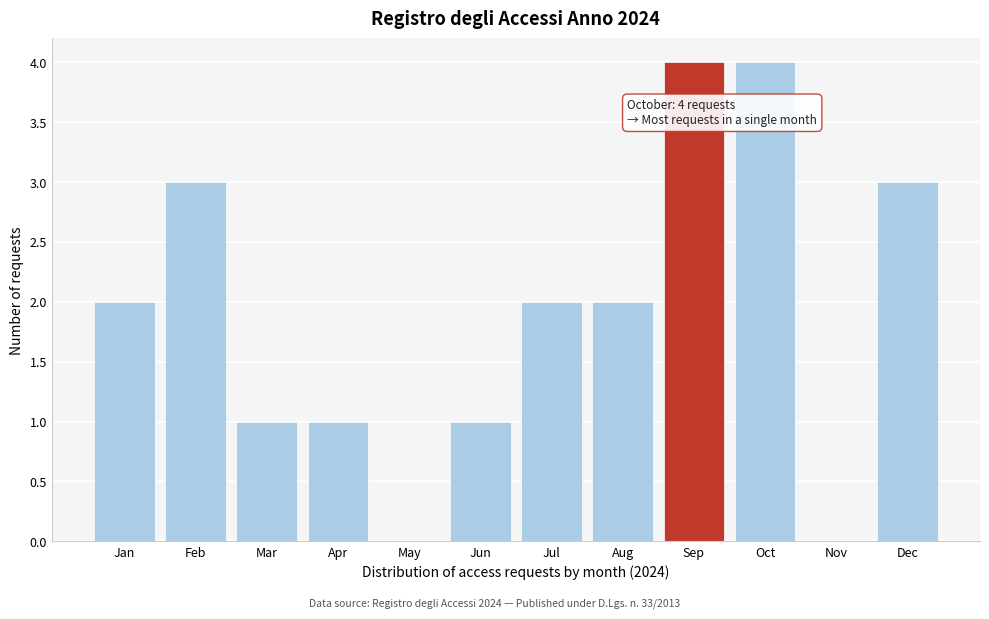

Reading left to right, extract all data points from this chart.

Jan=2	Feb=3	Mar=1	Apr=1	May=0	Jun=1	Jul=2	Aug=2	Sep=4	Oct=4	Nov=0	Dec=3